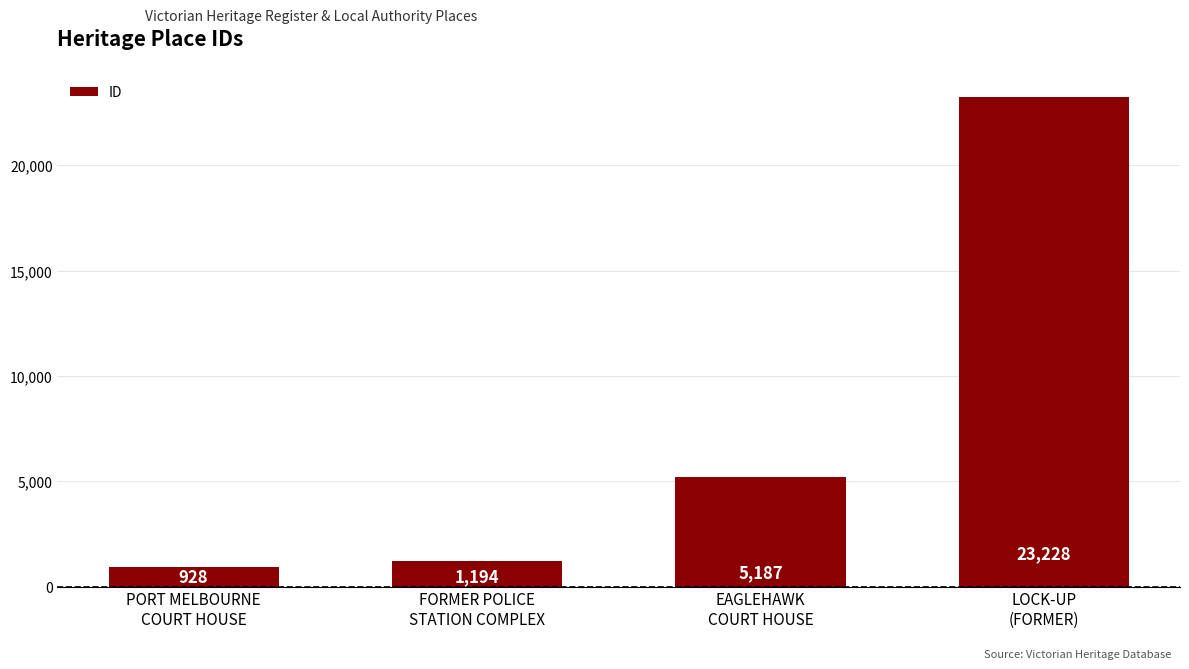

What is the approximate value at FORMER POLICE
STATION COMPLEX?

1194